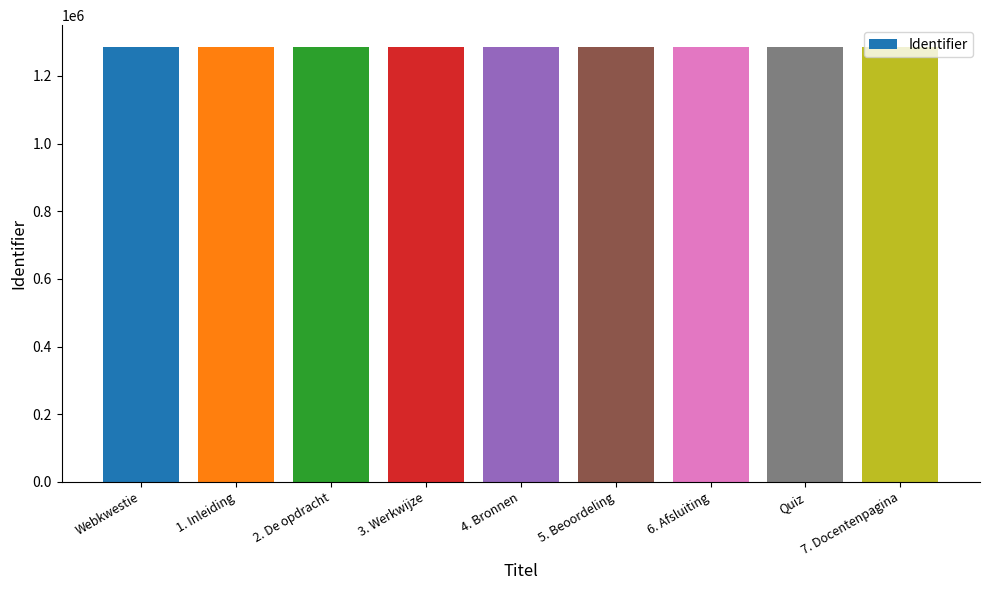

At which label does the data first exceed 1284983?

Webkwestie